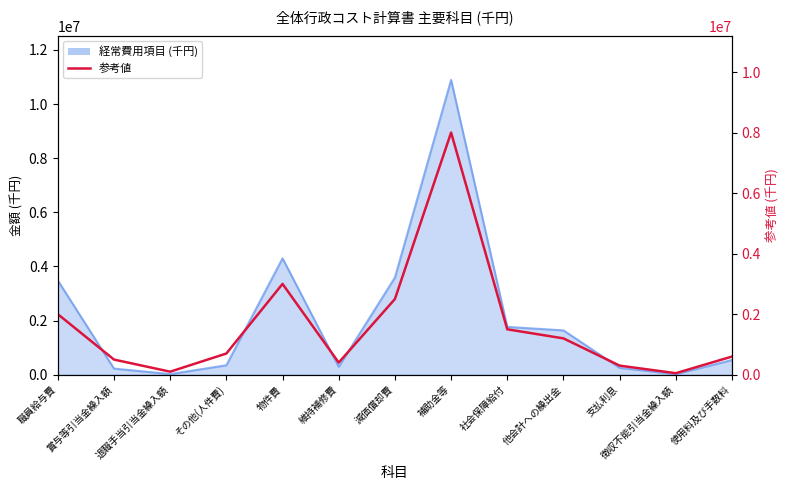

What is the value of the 4th point from the left?

700000